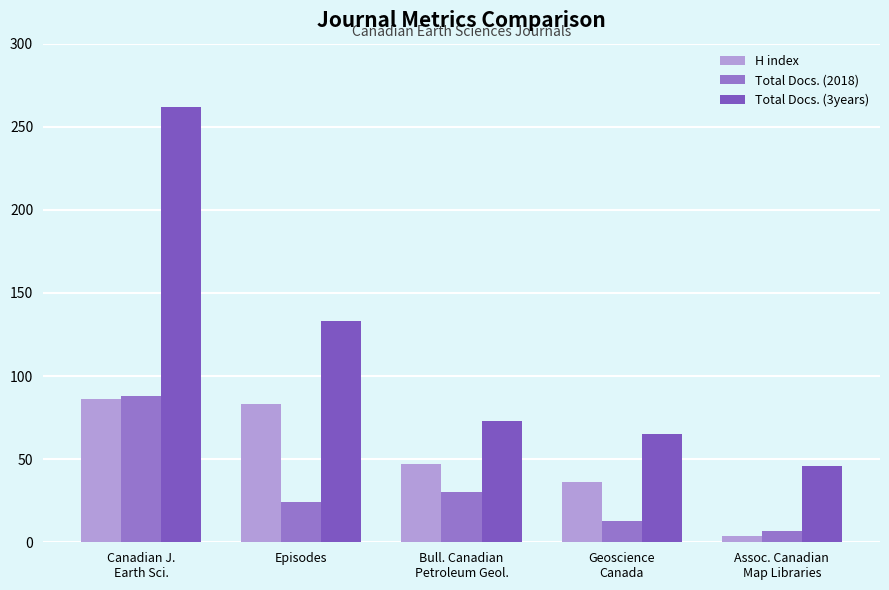

Reading right to left, transcribe all the data shown in this chart.

H index: Assoc. Canadian
Map Libraries=4	Geoscience
Canada=36	Bull. Canadian
Petroleum Geol.=47	Episodes=83	Canadian J.
Earth Sci.=86
Total Docs. (2018): Assoc. Canadian
Map Libraries=7	Geoscience
Canada=13	Bull. Canadian
Petroleum Geol.=30	Episodes=24	Canadian J.
Earth Sci.=88
Total Docs. (3years): Assoc. Canadian
Map Libraries=46	Geoscience
Canada=65	Bull. Canadian
Petroleum Geol.=73	Episodes=133	Canadian J.
Earth Sci.=262